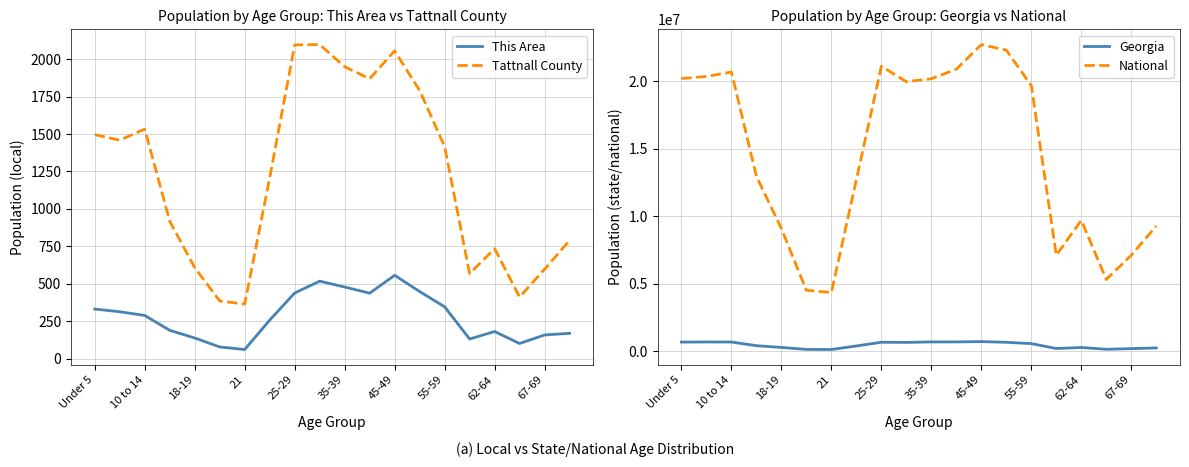

True or false: National has a value of 7627603 at 45-49.

False